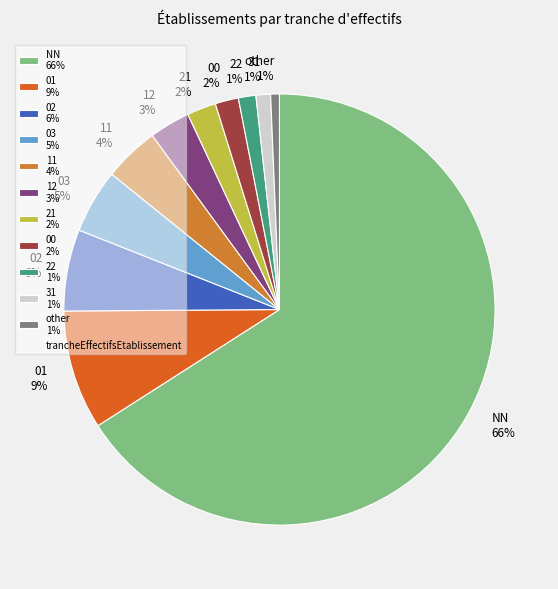

True or false: 02 accounts for 6% of the total.

True